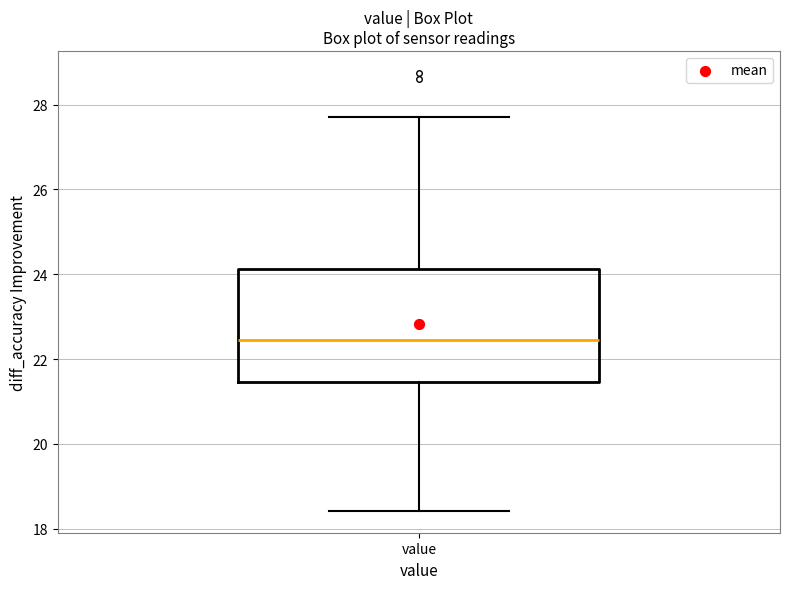

Where does the lower whisker of the box for value end on the y-axis? The values are not printed on the chart, so give them approximately, as read against the axis.

18.4